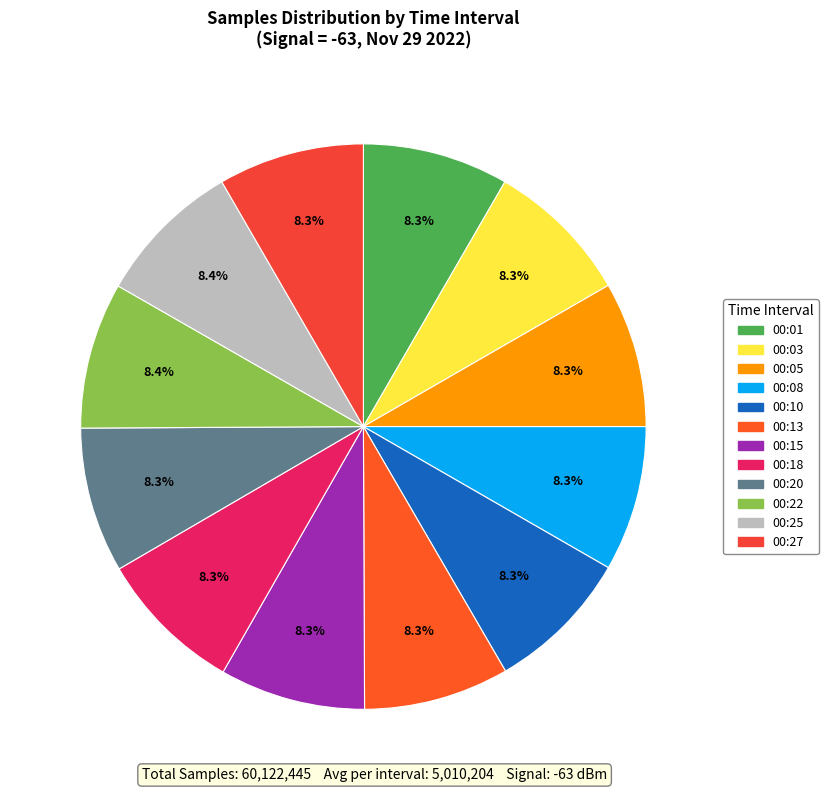

Which category has the smallest portion of the pie?

2022/11/29 00:10